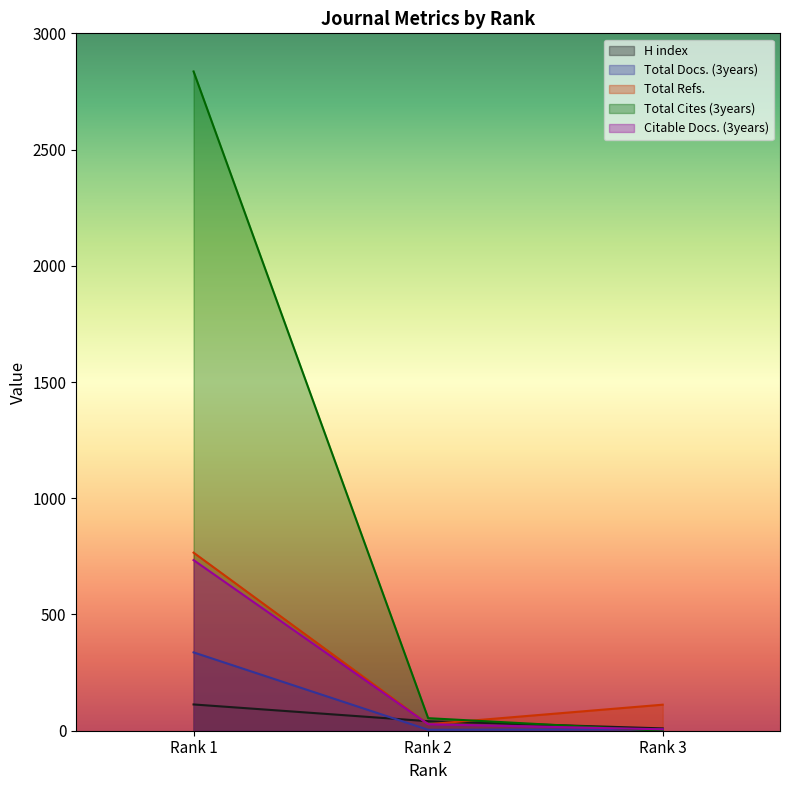

How many lines are shown in the chart?

5